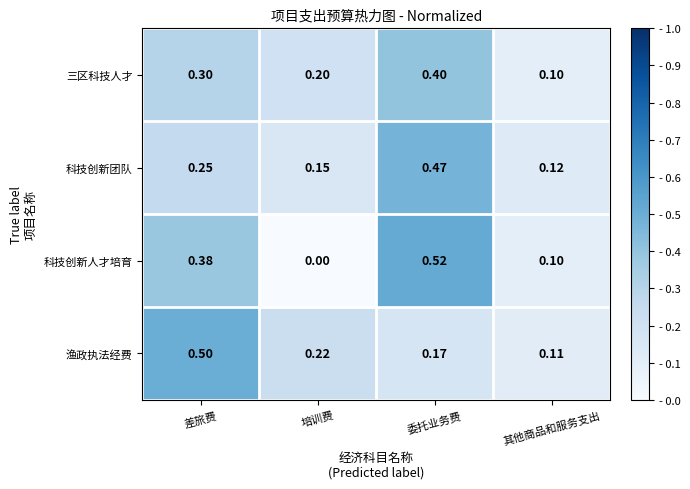

Where is 科技创新团队 nearest to the value 0?

其他商品和服务支出